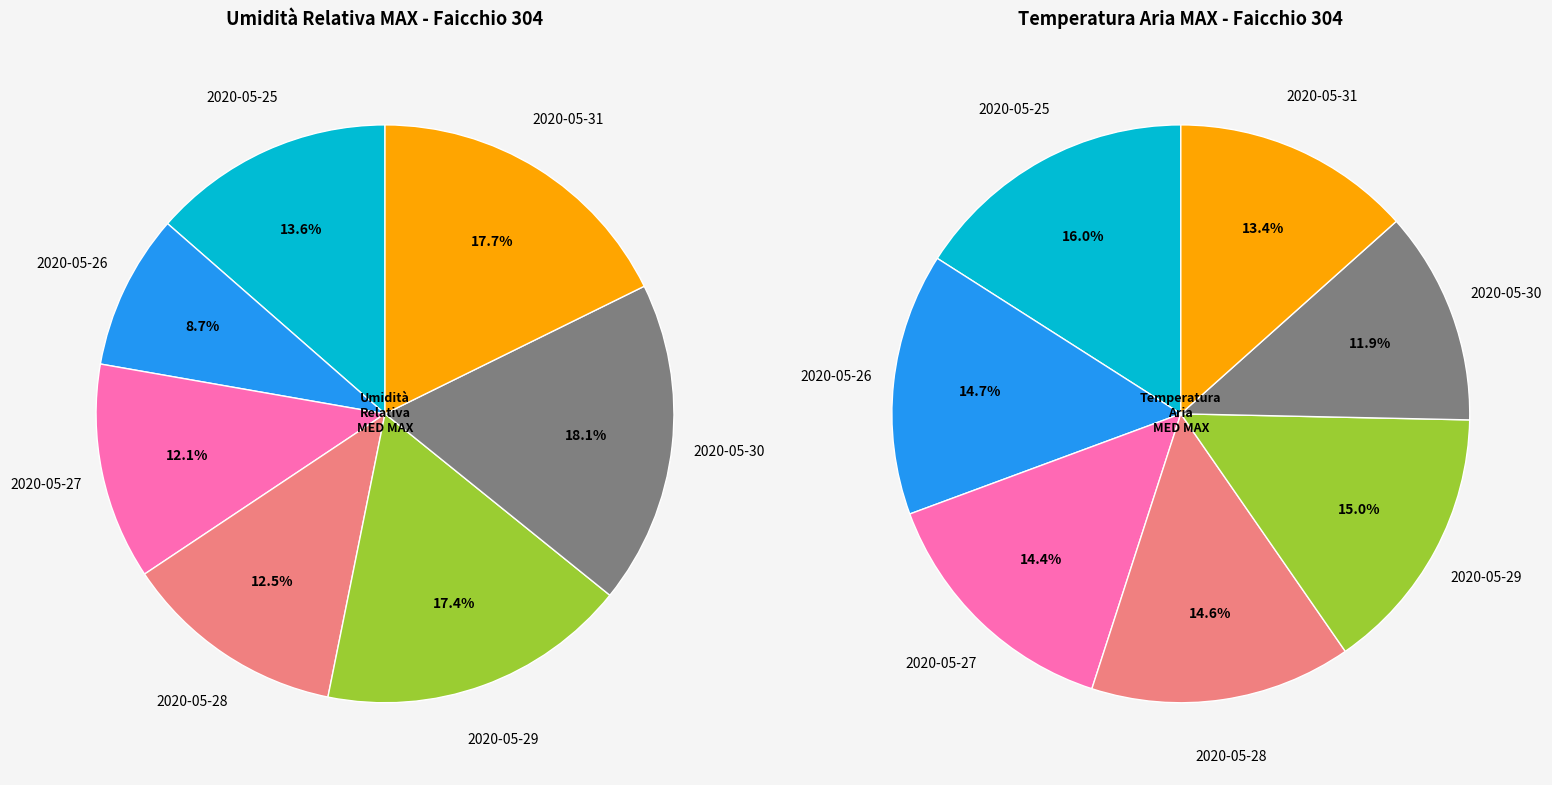

The 2020-05-29 slice represents 5% of the pie. True or false?

False